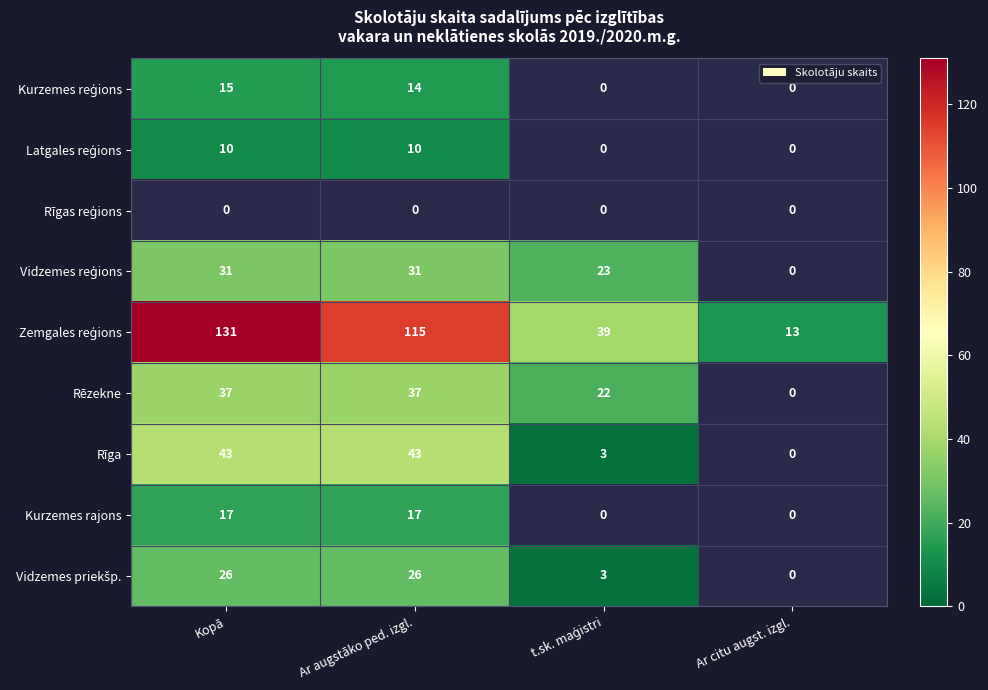

At which label is Kurzemes reģions closest to 14?

Ar augstāko ped. izgl.